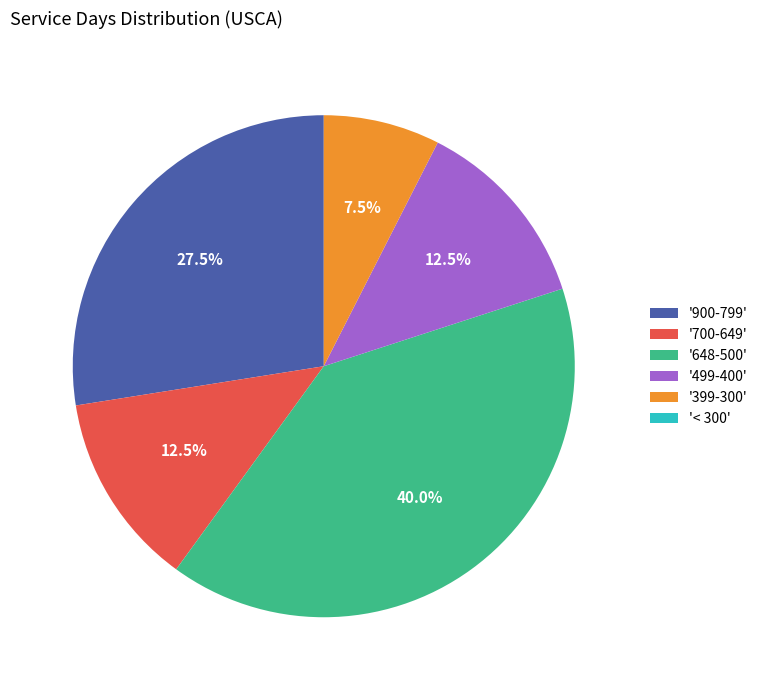

Does any single category account for the majority?

No